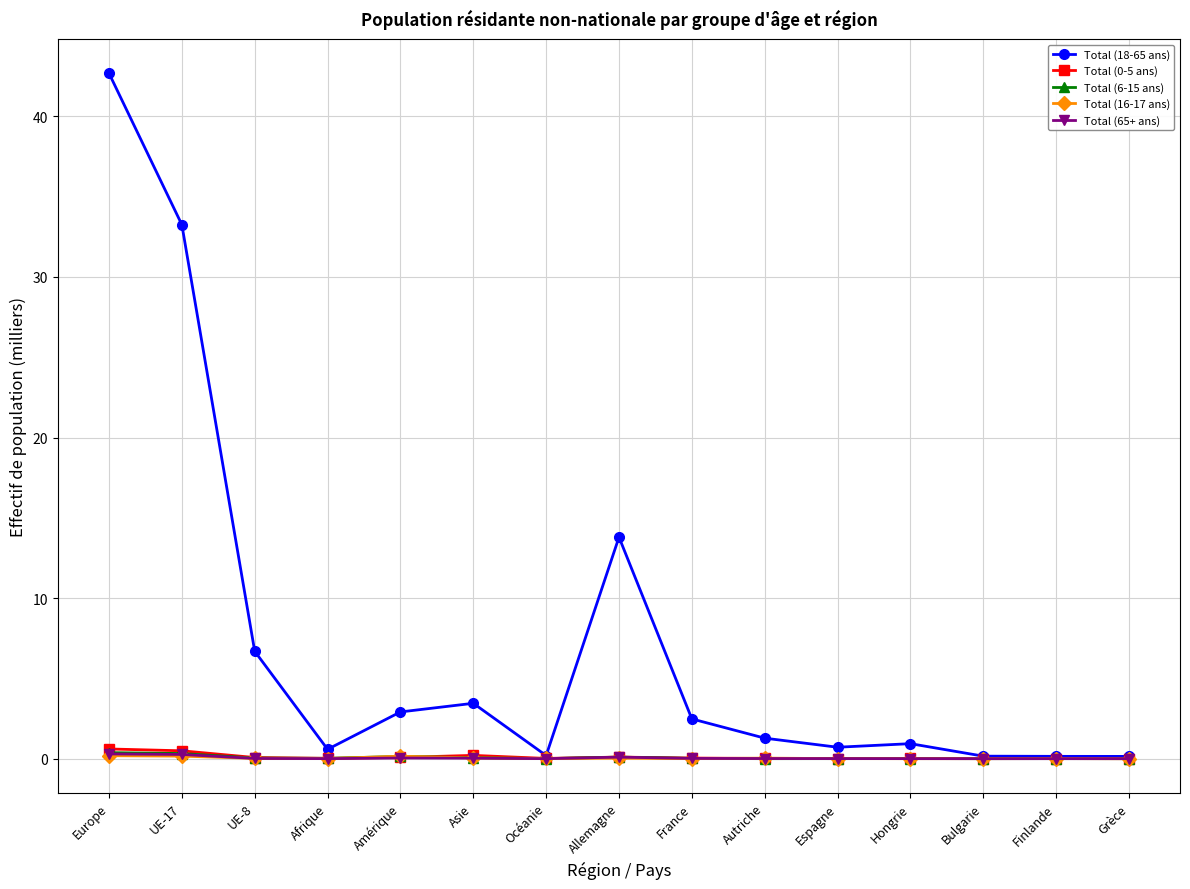

True or false: Total (6-15 ans) has more than 1 interior local peaks.

True